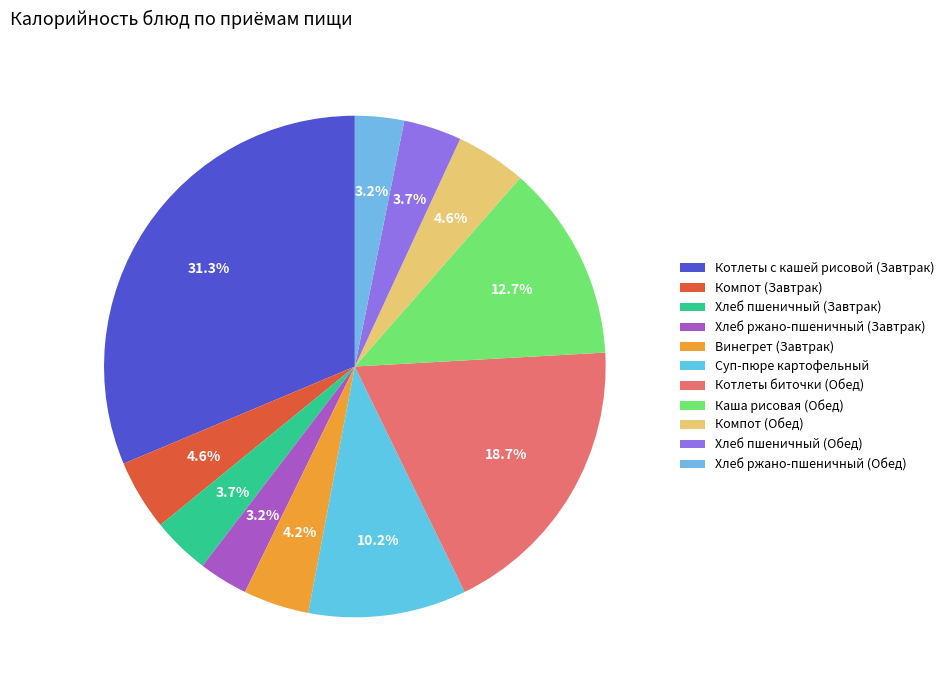

Approximately how many times larger is the value at Хлеб ржано-пшеничный (Завтрак) compared to Винегрет (Завтрак)?

0.7